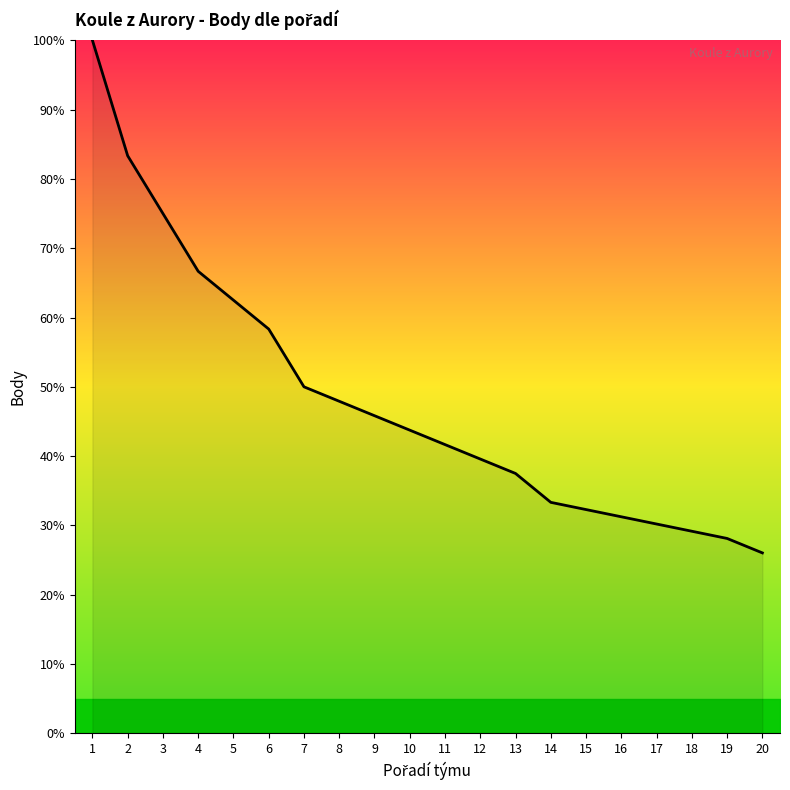

Which has a higher value, 13 or 3?

3